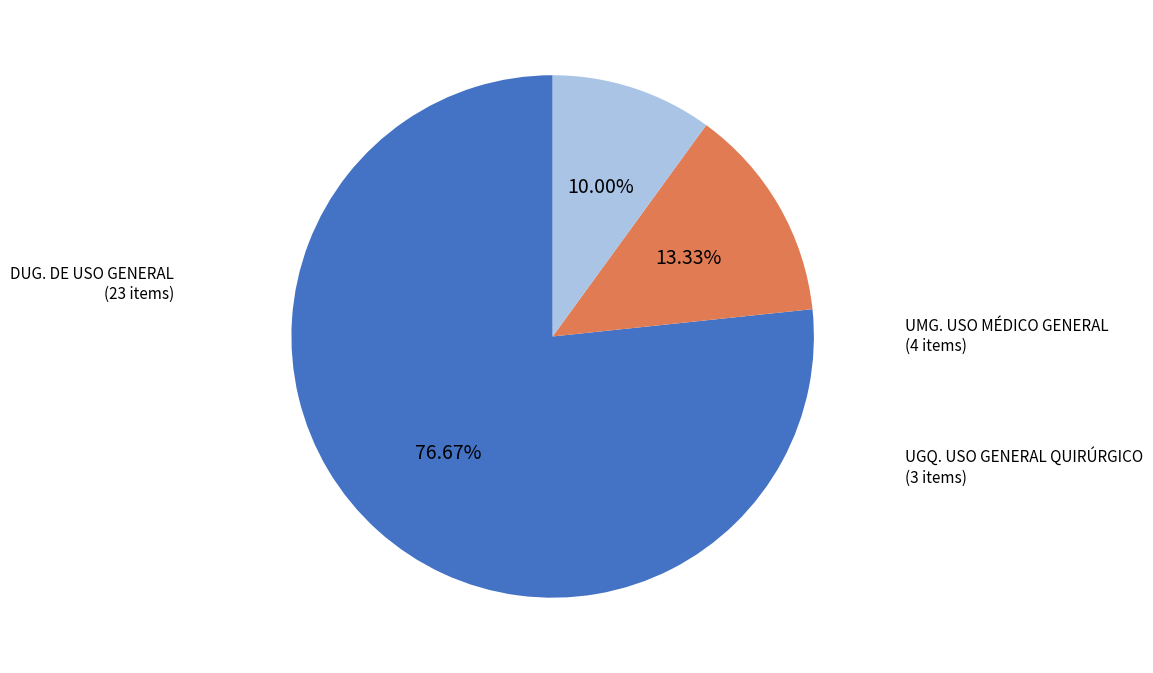

Is there any slice that represents more than half of the pie?

Yes